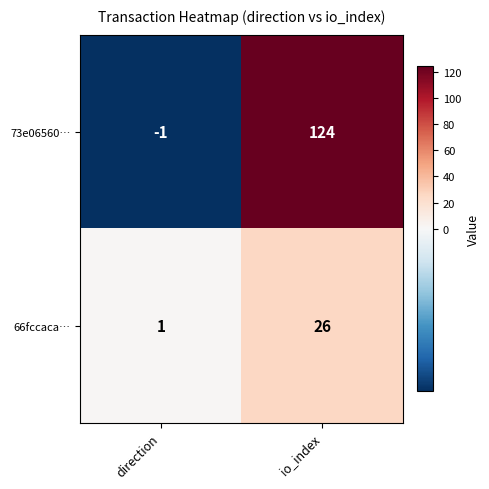

Rank the series at io_index from lowest to highest value.

66fccaca…, 73e06560…